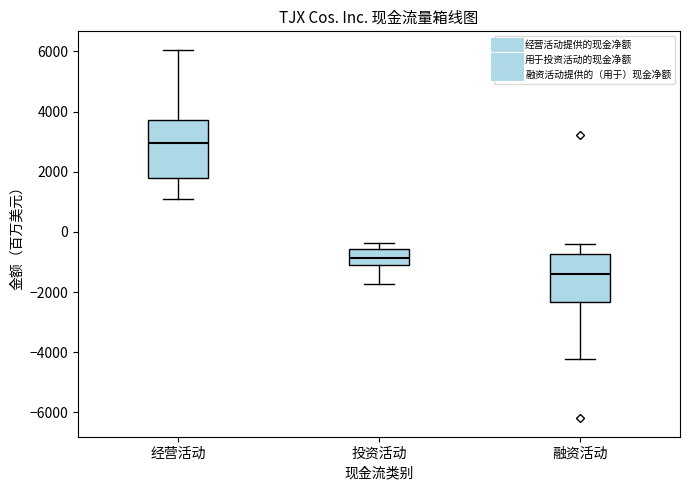

Which box is the tallest, from its lower edge to its upper edge?

经营活动